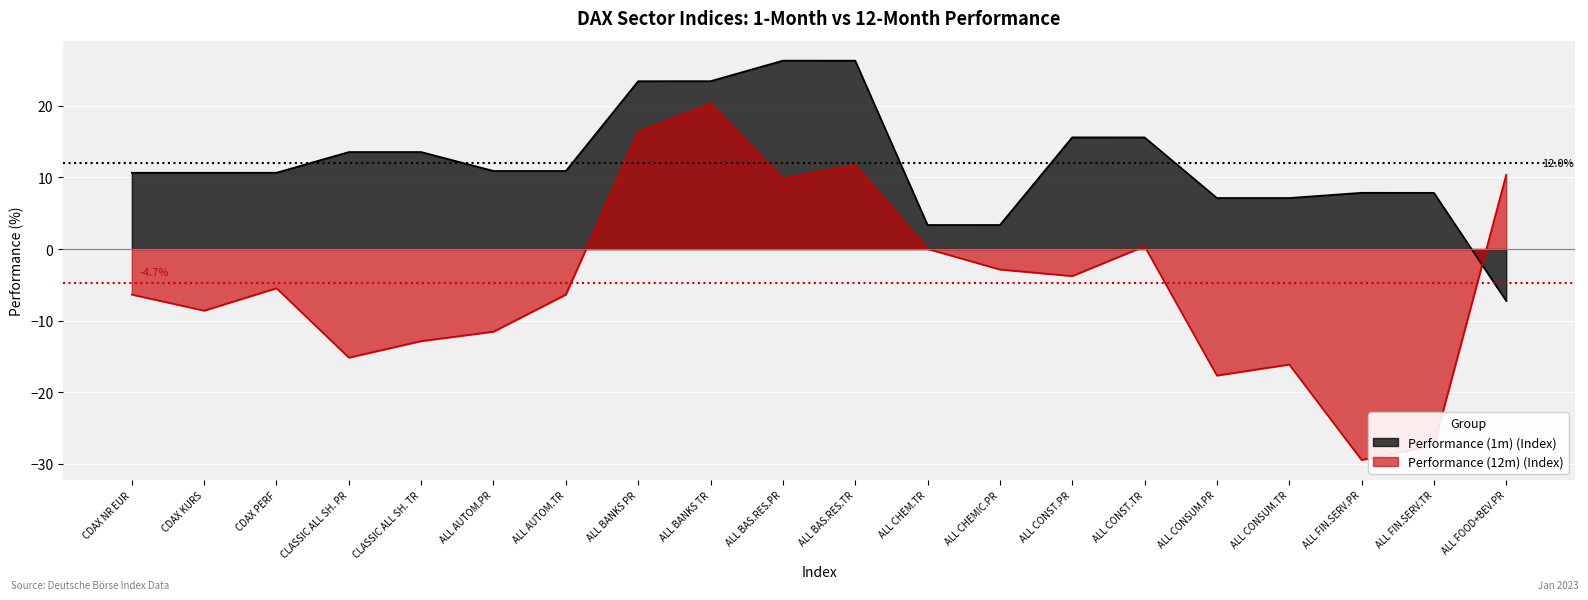

At which category is the sum across all series the highest?

ALL BANKS TR